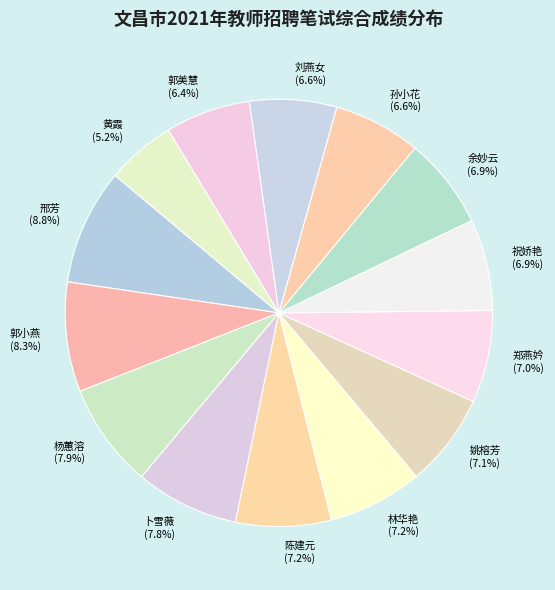

Between 黄霞 and 郭美慧, which is larger?

郭美慧